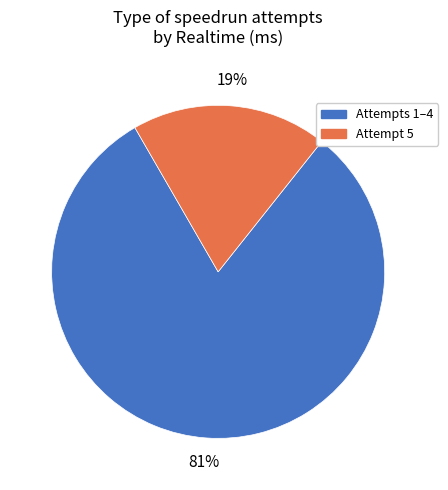

To the nearest percent, what is the difference between the largest and smallest slice percentages?

62%